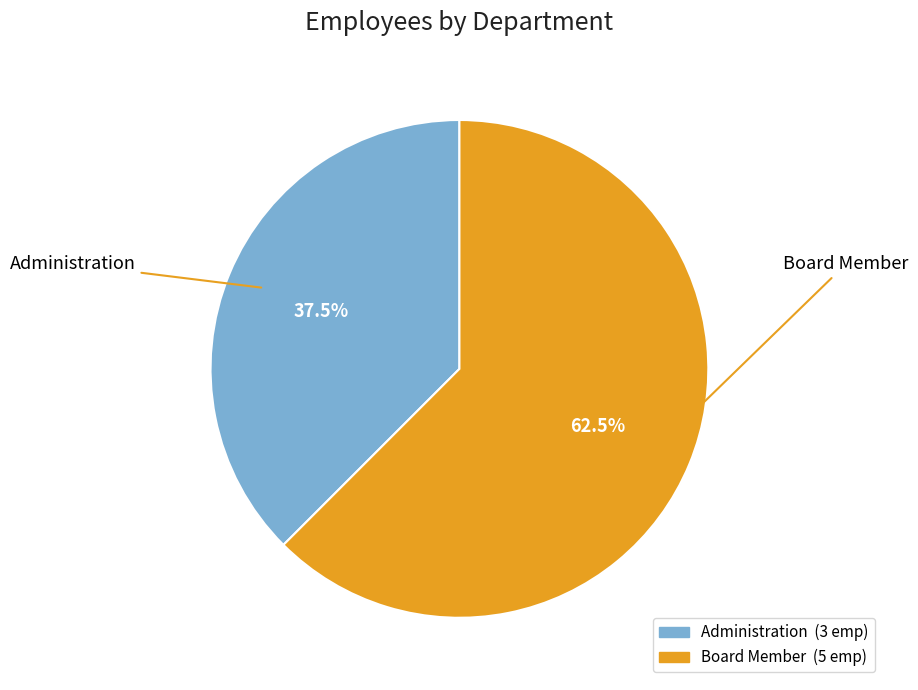

Is the sum of Board Member and Administration greater than half?

Yes